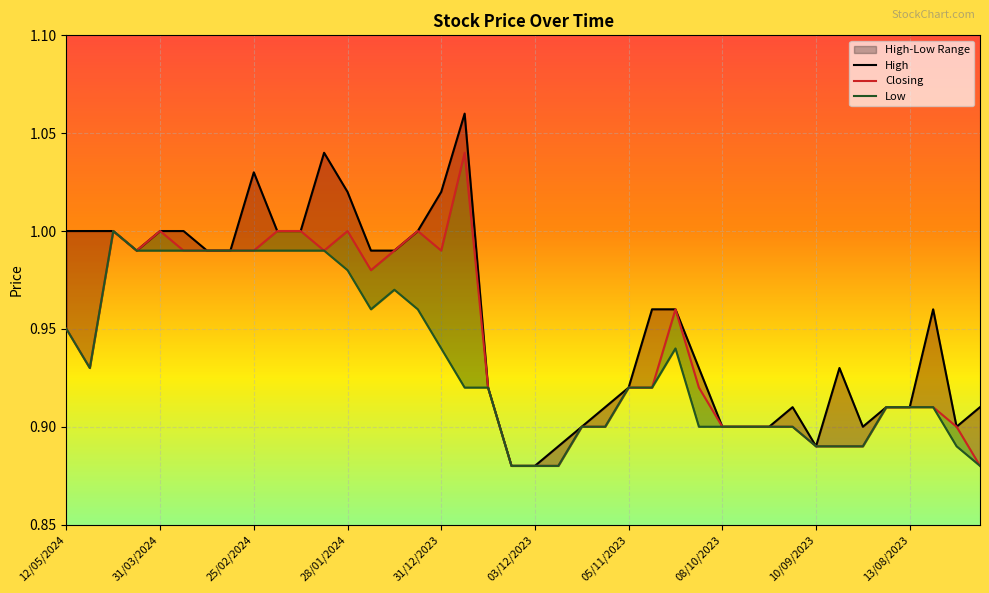

True or false: High and Closing cross at least once.

False